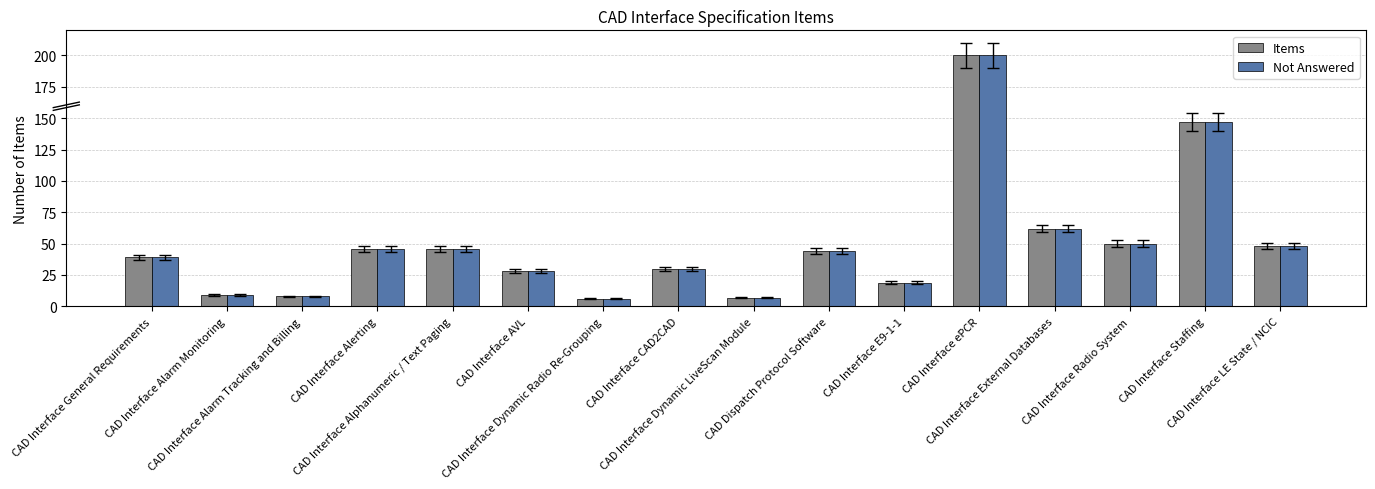

How many values in the Not Answered series are below 44?

8